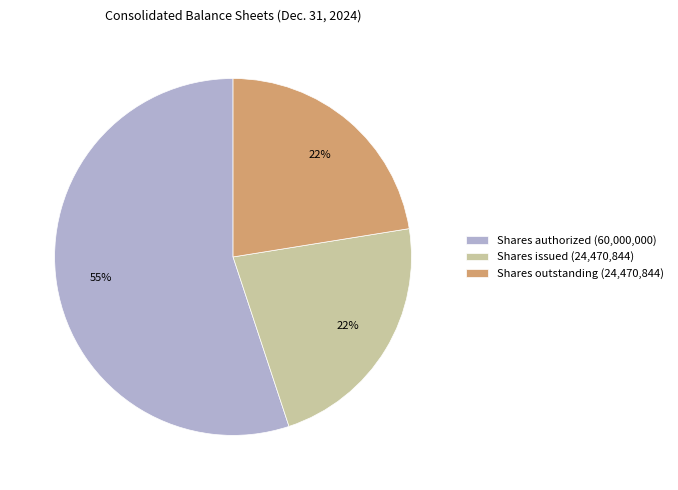

How many slices are in this pie chart?

3